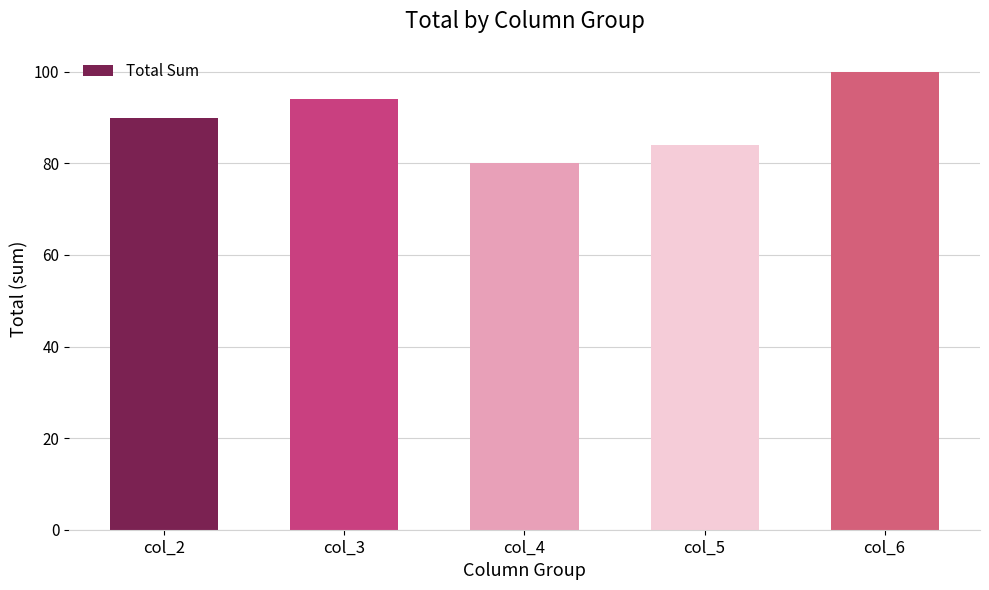

How many categories are shown in the chart?

5